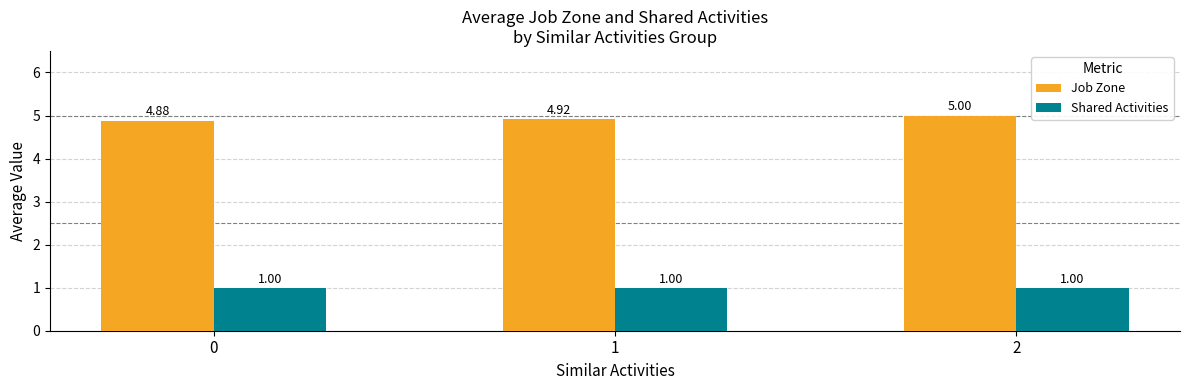

Which series has the widest spread of values?

Job Zone